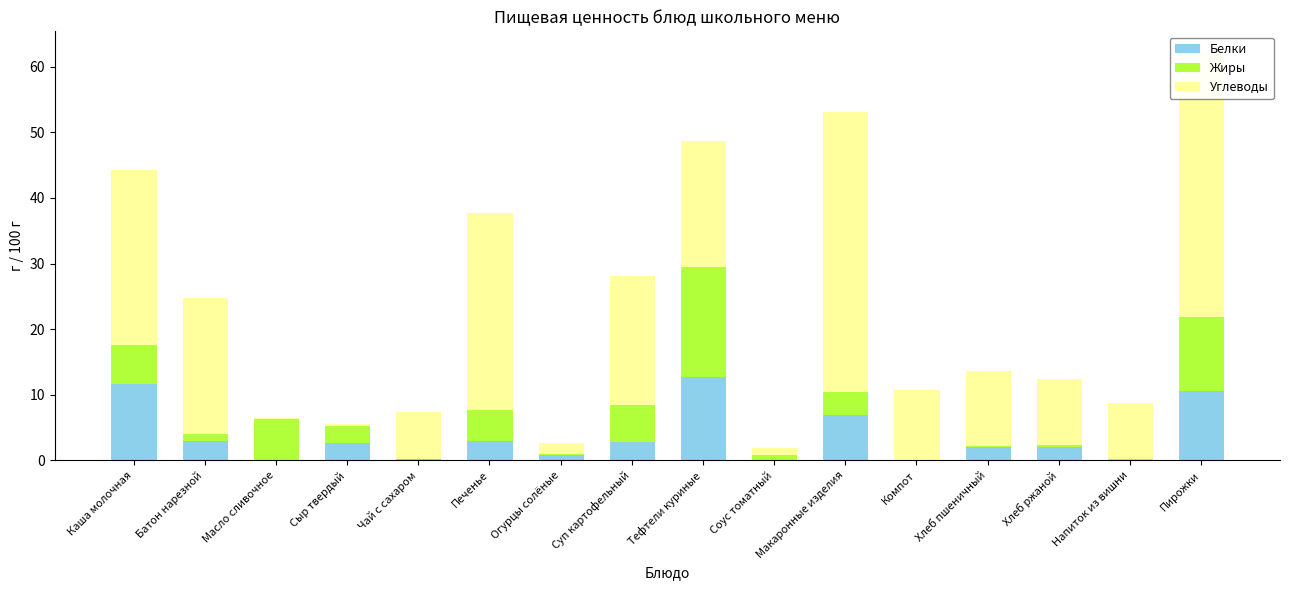

At which label is Белки closest to 6?

Макаронные изделия